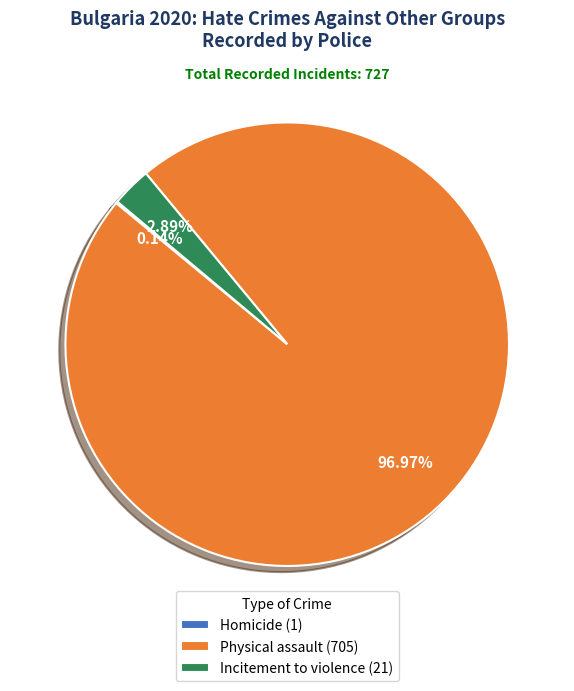

Which has a higher value, Physical assault (705) or Incitement to violence (21)?

Physical assault (705)